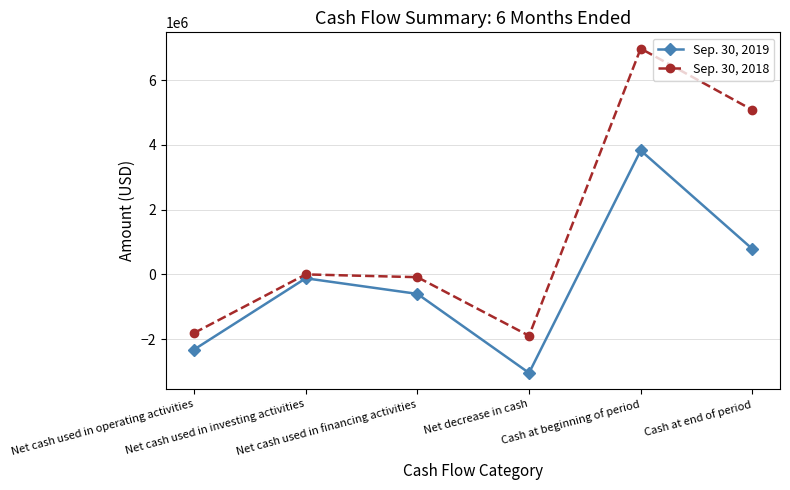

Rank the categories by Sep. 30, 2019 value from highest to lowest.

Cash at beginning of period, Cash at end of period, Net cash used in investing activities, Net cash used in financing activities, Net cash used in operating activities, Net decrease in cash